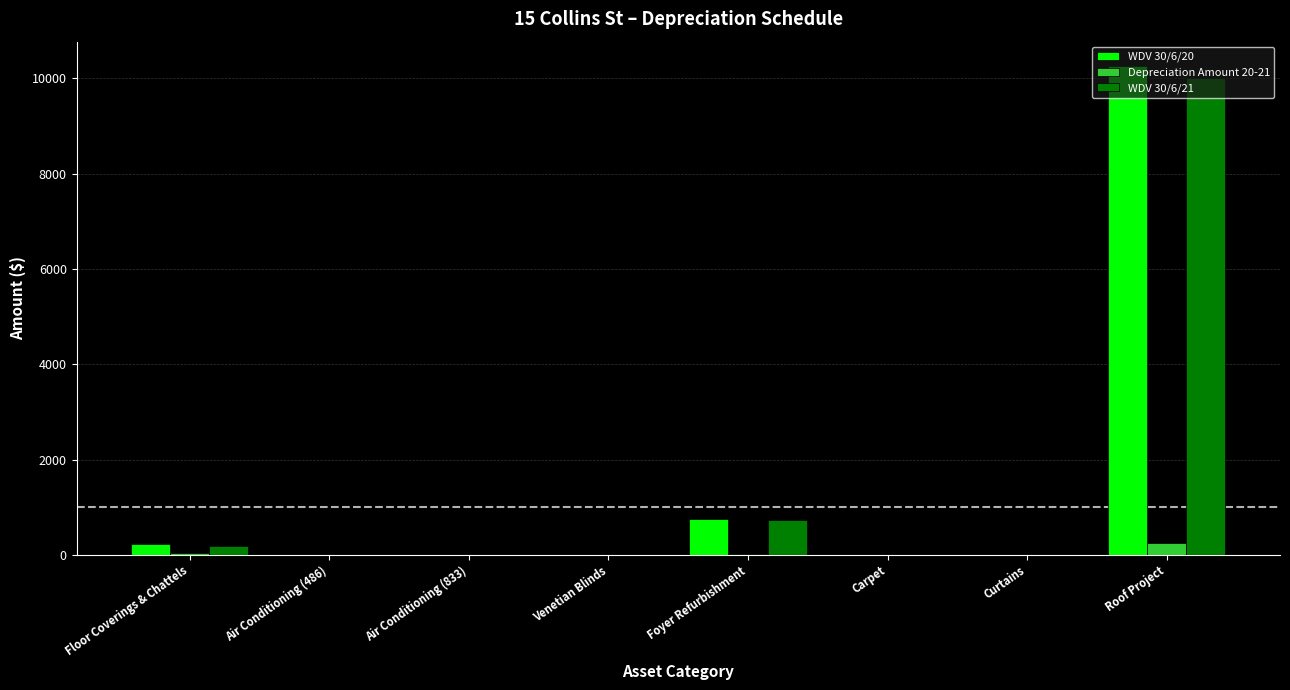

At which category is the sum across all series the highest?

Roof Project